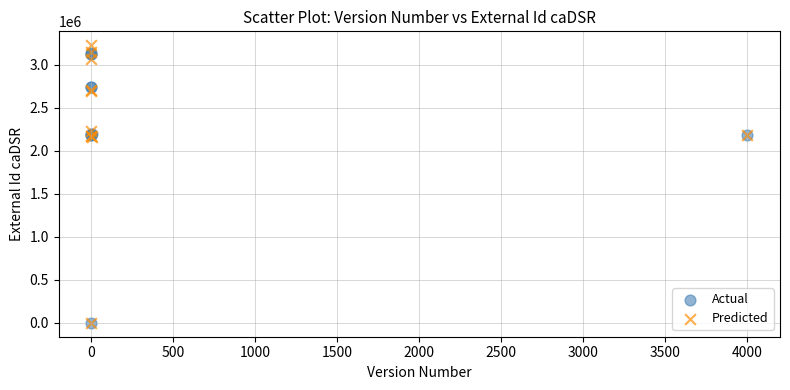

What are all the series names shown in the legend?

Actual, Predicted